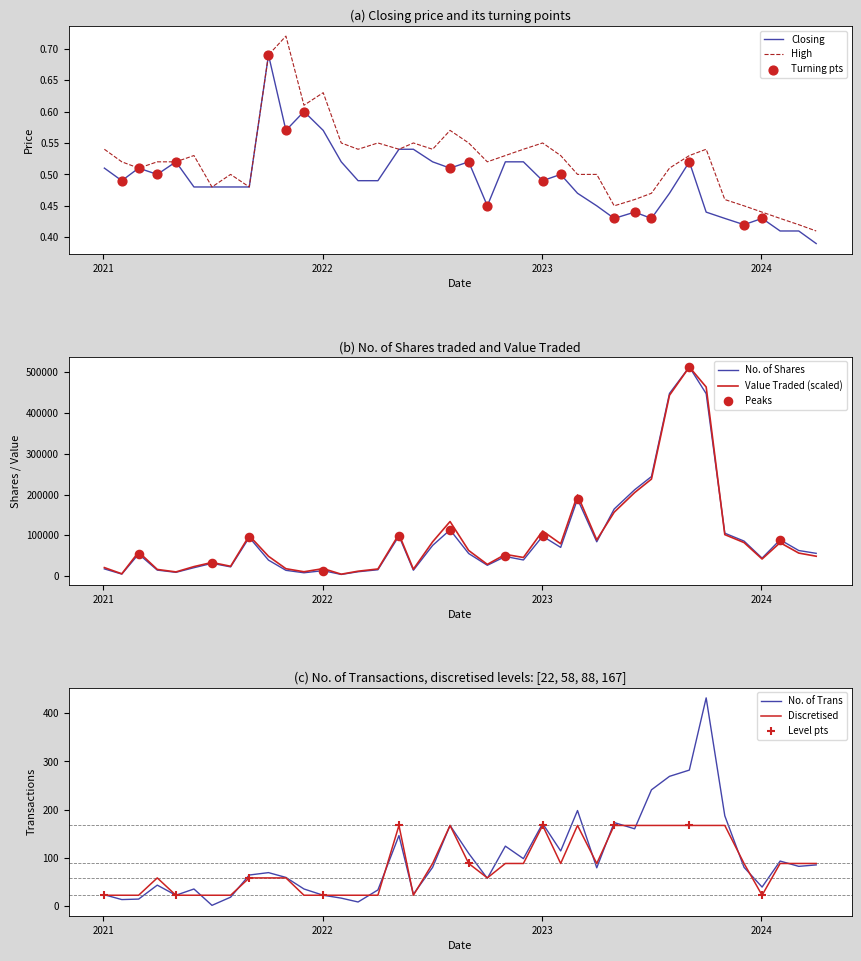

At how many categories does at least one series exceed 137583?

7